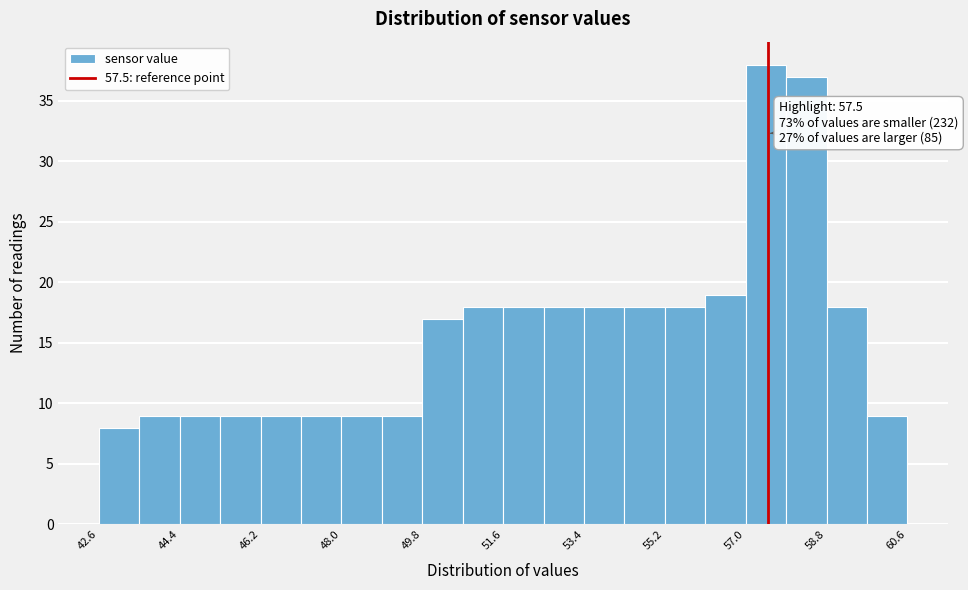

Over which range of the x-axis is the bar tallest?

57.0 to 58.0